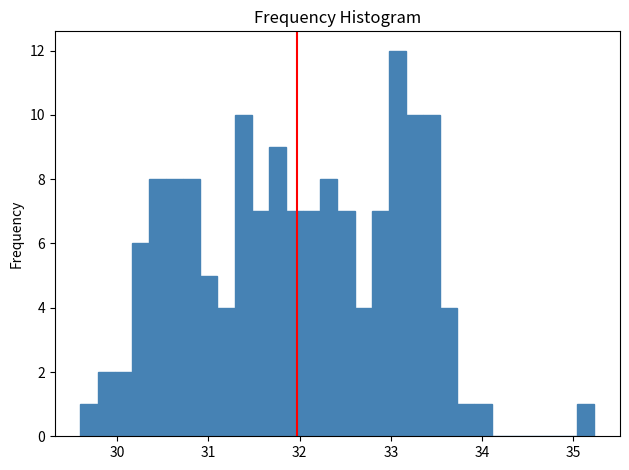

Around what value on the x-axis is the tallest bar? Give the approximate position of its centre, as read against the axis.

33.1